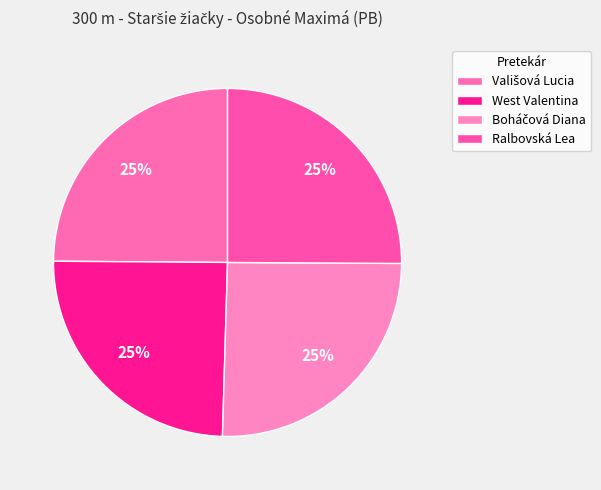

How many slices are in this pie chart?

4